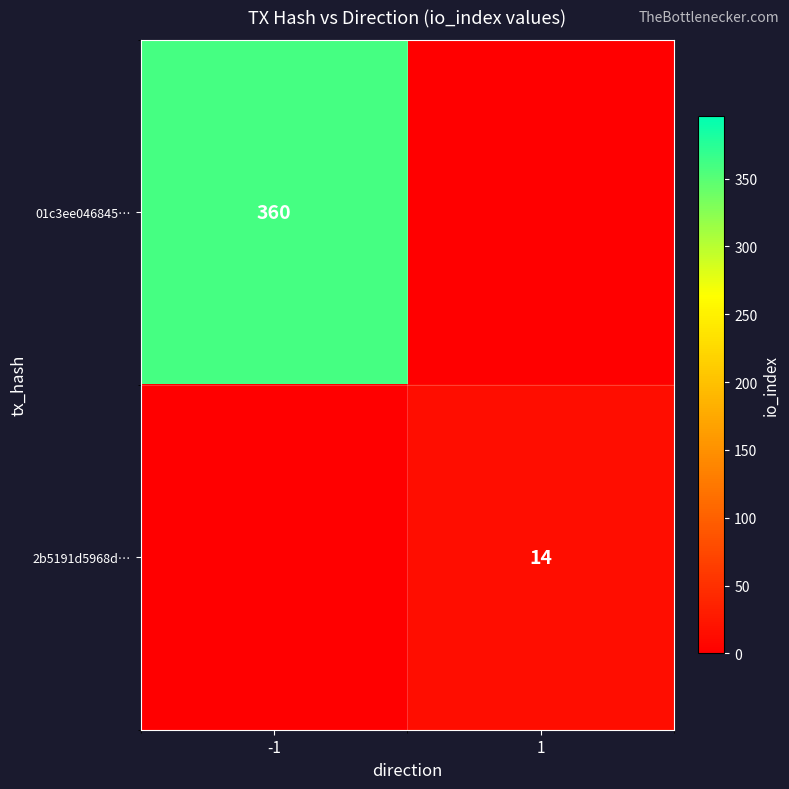

The 2b5191d5968d… series shows 24 at 1. True or false?

False